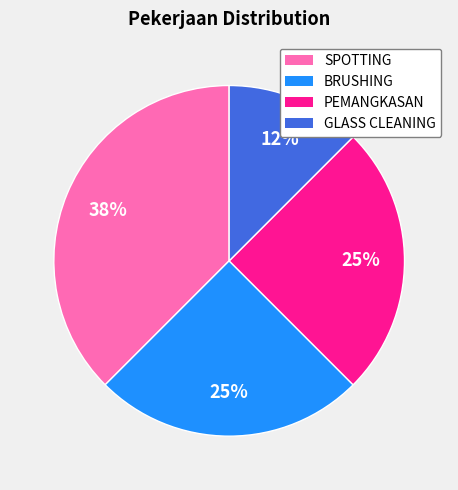

Which category has the biggest portion of the pie?

SPOTTING